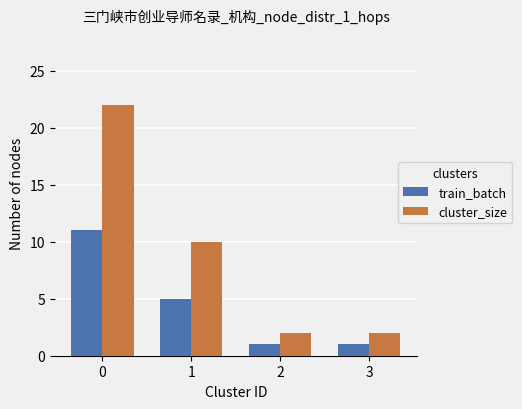

What is the greatest value displayed?

22